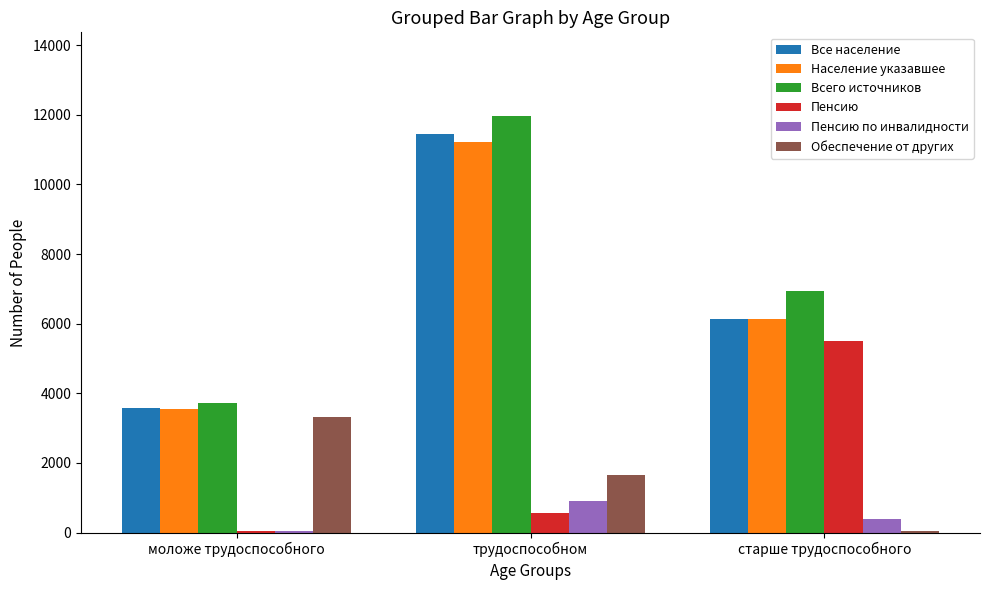

At which label does Обеспечение от других reach its peak?

моложе трудоспособного